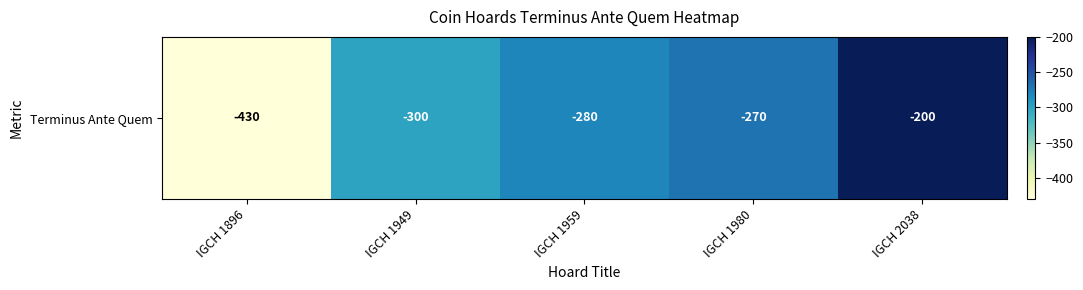

What is the difference between the second highest and second lowest values?

30